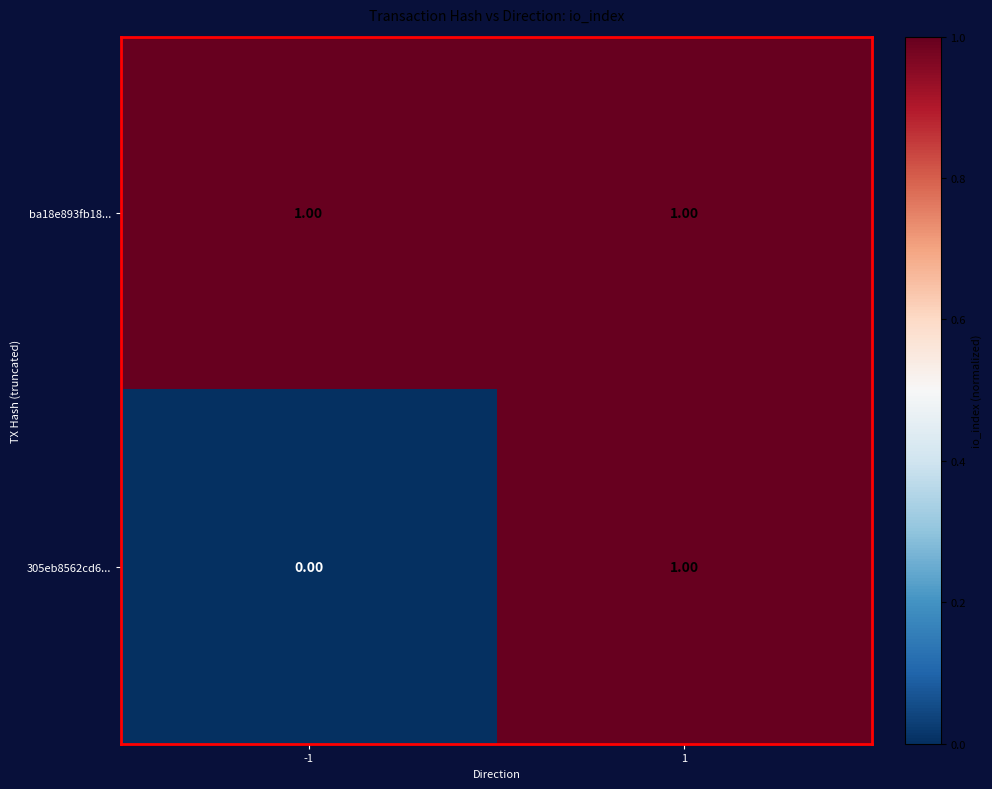

Rank the series by their average value, from lowest to highest.

305eb8562cd6..., ba18e893fb18...